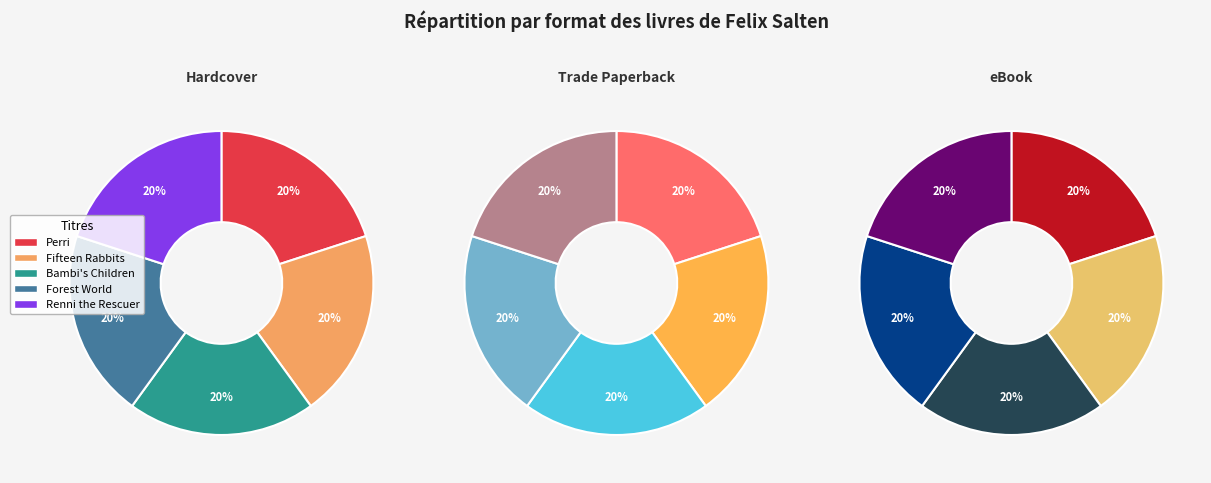

To the nearest percent, what is the average slice percentage?

20%